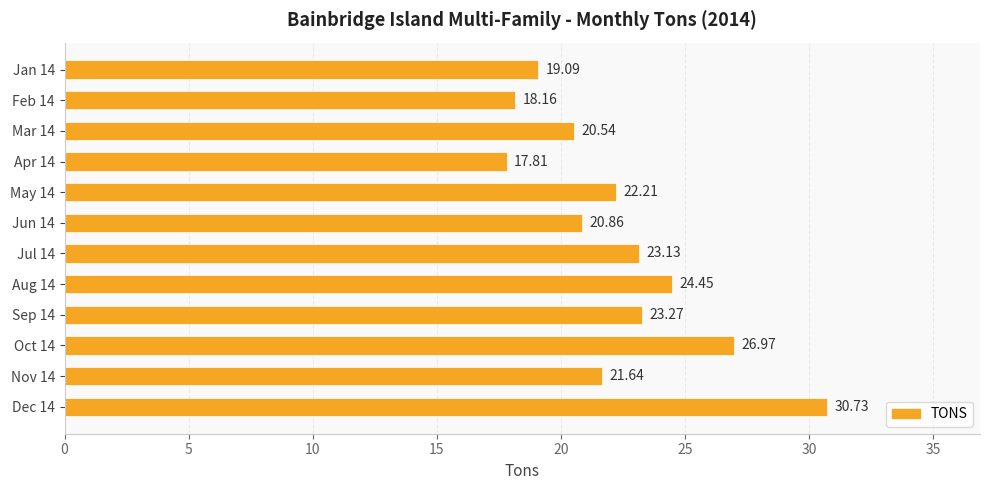

Rank the categories by value from lowest to highest.

Apr 14, Feb 14, Jan 14, Mar 14, Jun 14, Nov 14, May 14, Jul 14, Sep 14, Aug 14, Oct 14, Dec 14